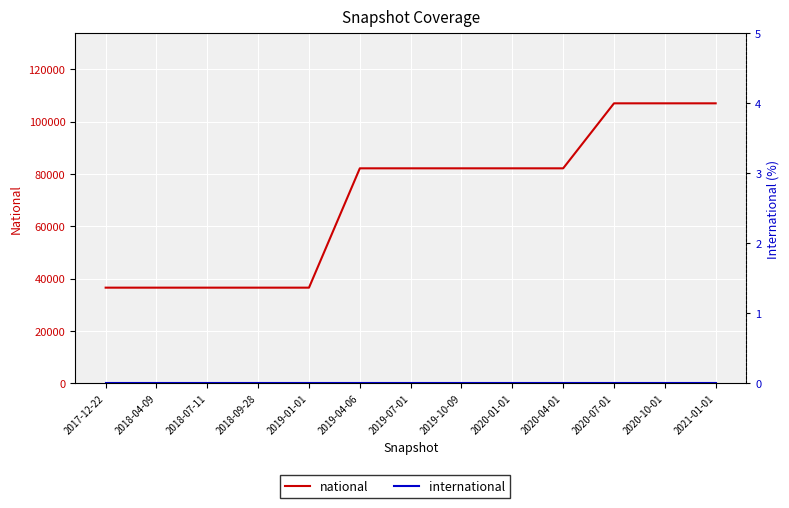

True or false: national and international cross at least once.

False